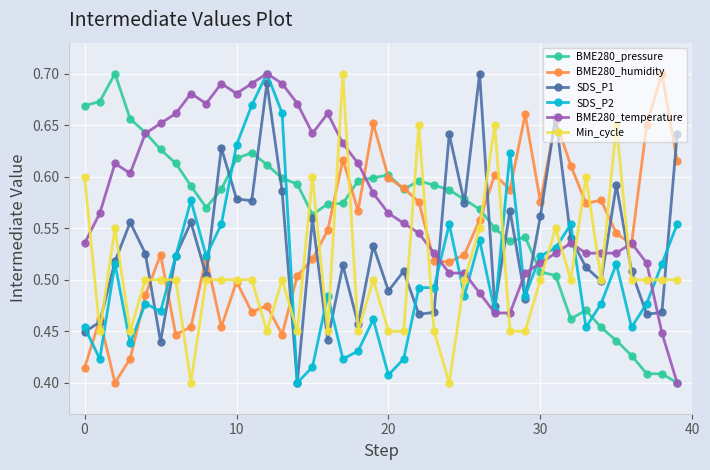

Count the BME280_pressure values in the range 0 to 1.

40